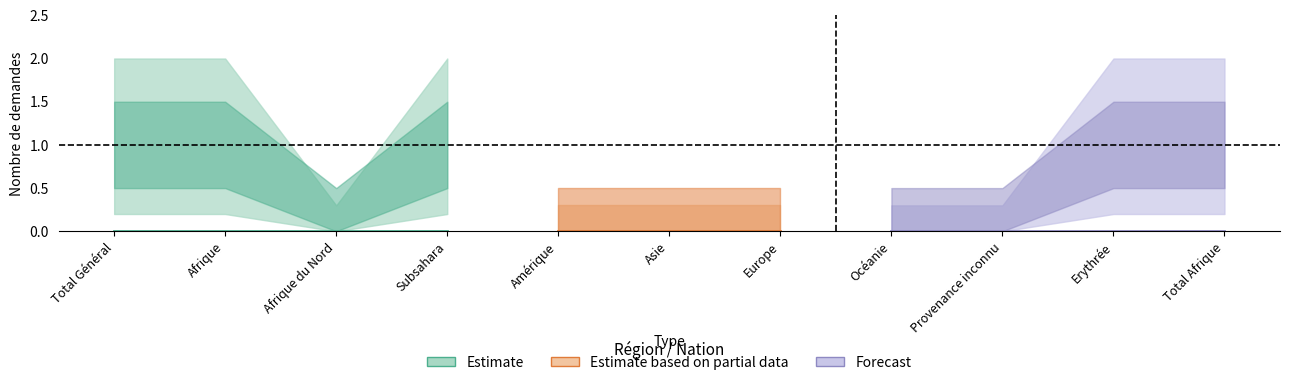

Which has a higher value, 4 or 10?

4